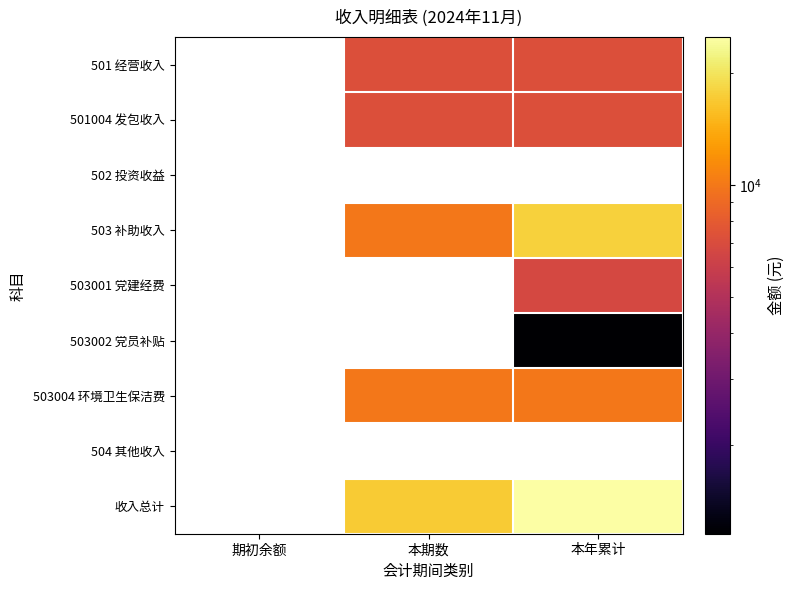

What is the difference between the highest and lowest values at 本年累计?

23881.9